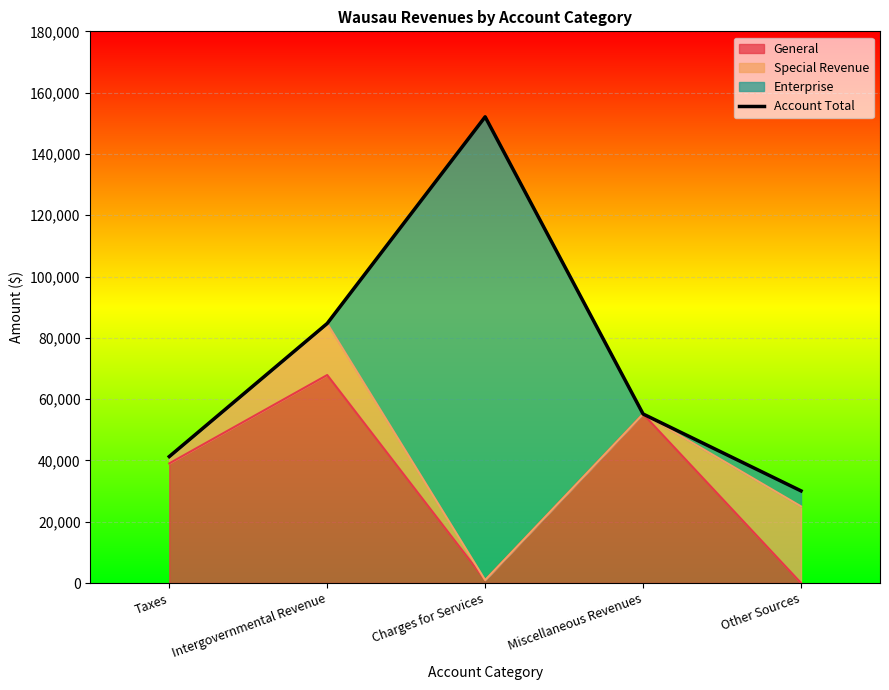

The value at Taxes is 41263. True or false?

True